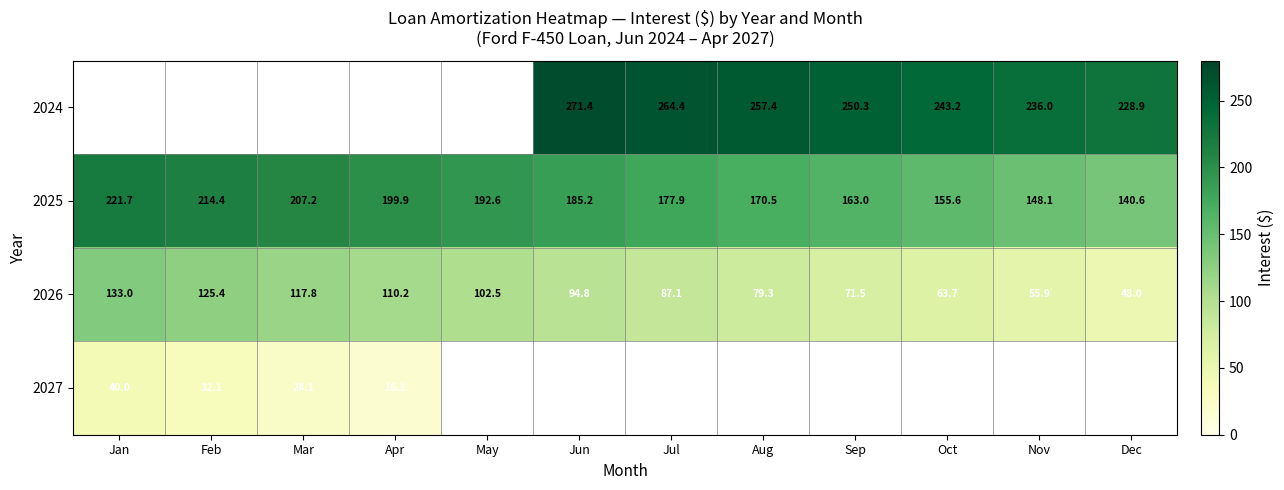

At which label does 2025 reach its peak?

Jan